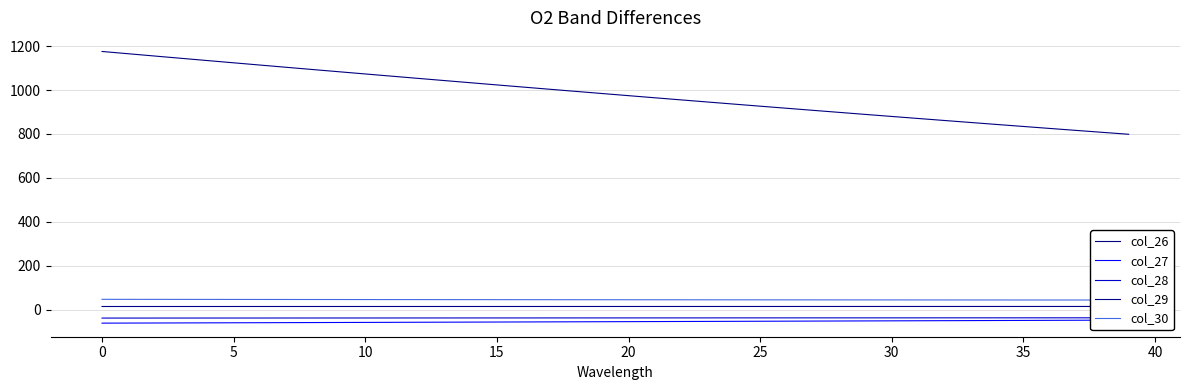

Where does the col_26 series first go above 983?

0